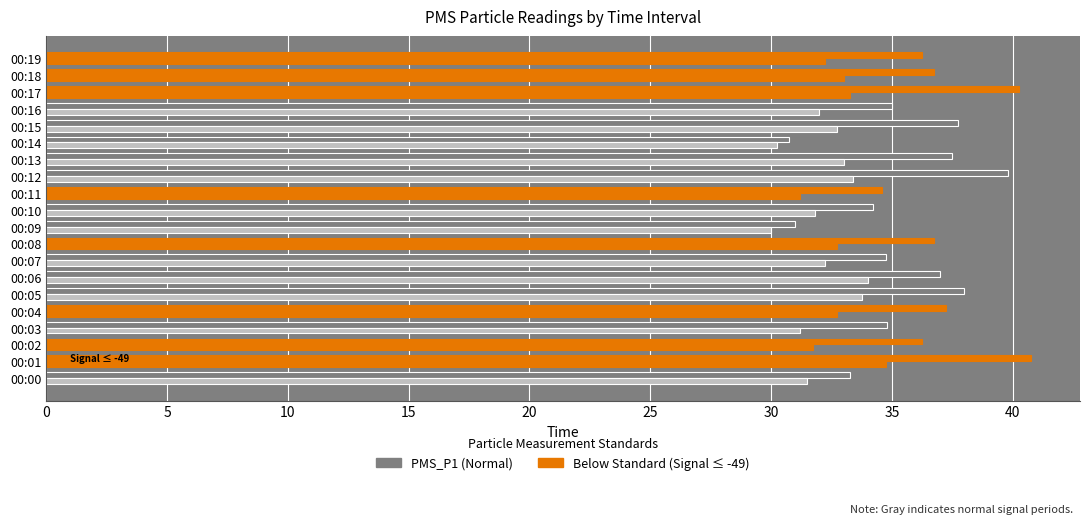

How many categories are shown in the chart?

20